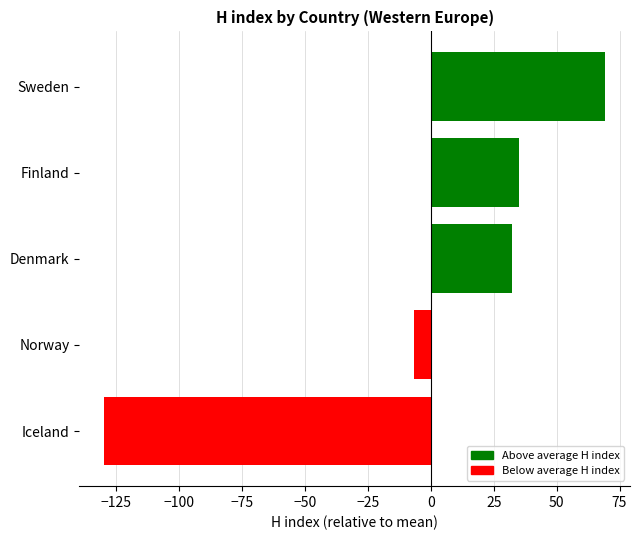

List the labels in order of value, largest first.

Sweden, Finland, Denmark, Norway, Iceland